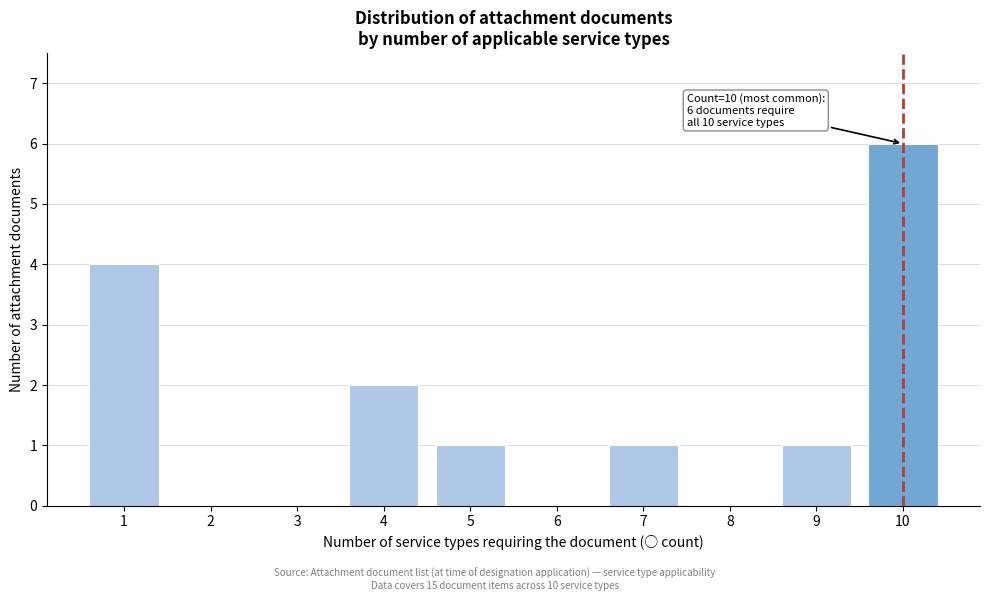

Reading left to right, list all the values displayed in this chart.

1=4	2=0	3=0	4=2	5=1	6=0	7=1	8=0	9=1	10=6